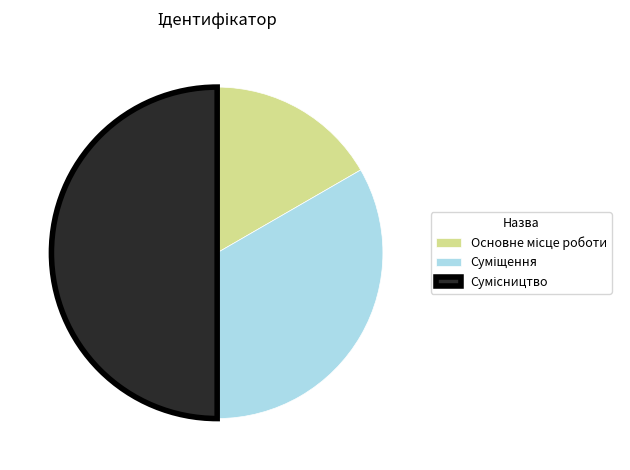

What is the change in value from Суміщення to Сумісництво?

+1